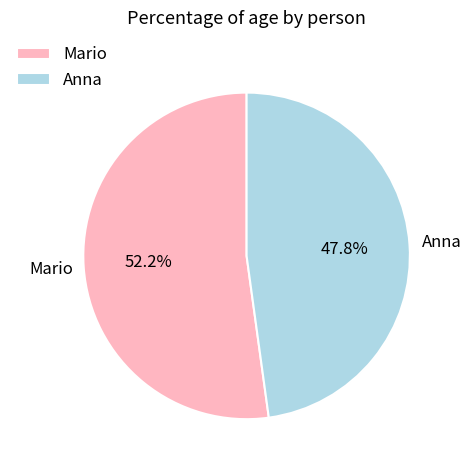

To the nearest percent, what portion does Anna represent?

48%